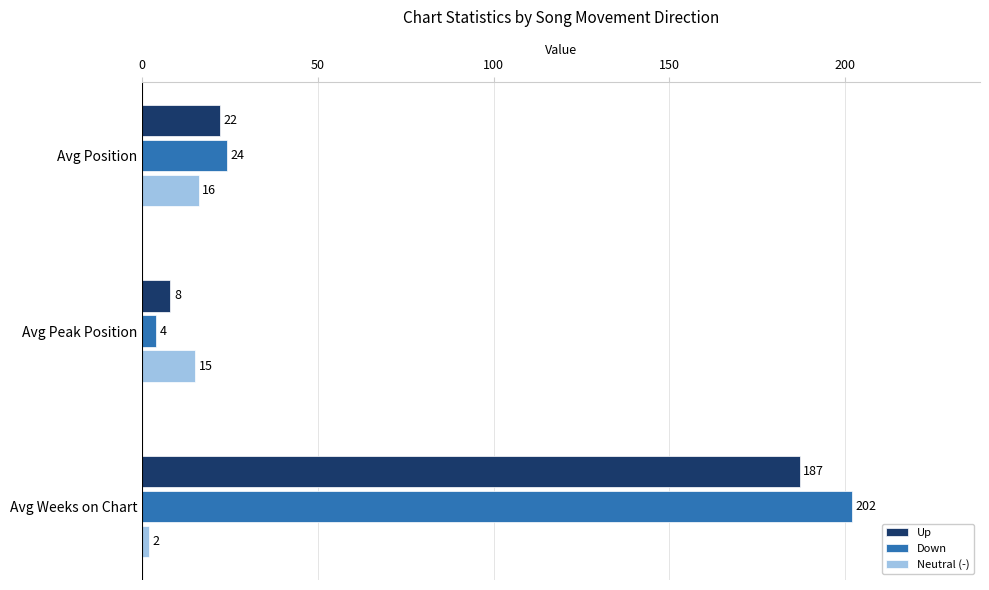

Where is Down nearest to the value 103?

Avg Position